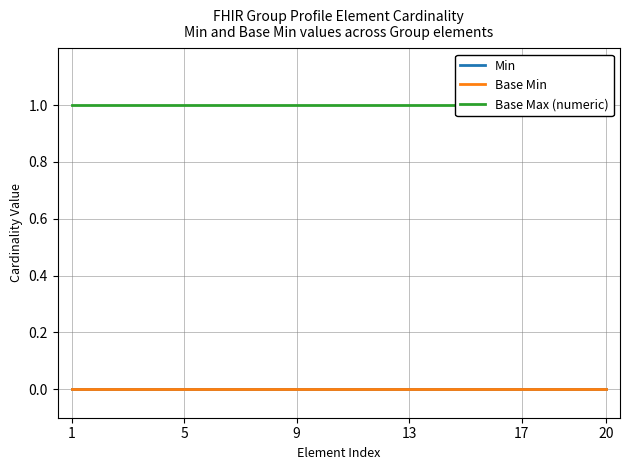

True or false: Min and Base Min cross at least once.

False